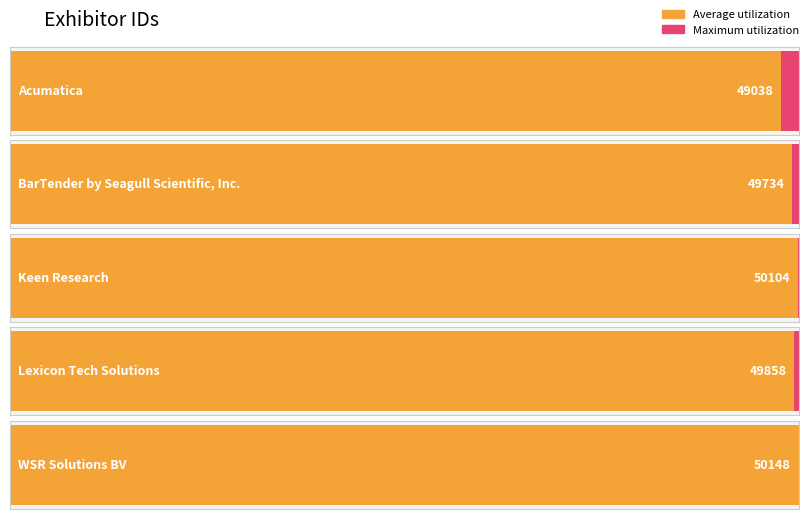

What is the sum of the values at BarTender by Seagull Scientific, Inc. and Keen Research?

99838